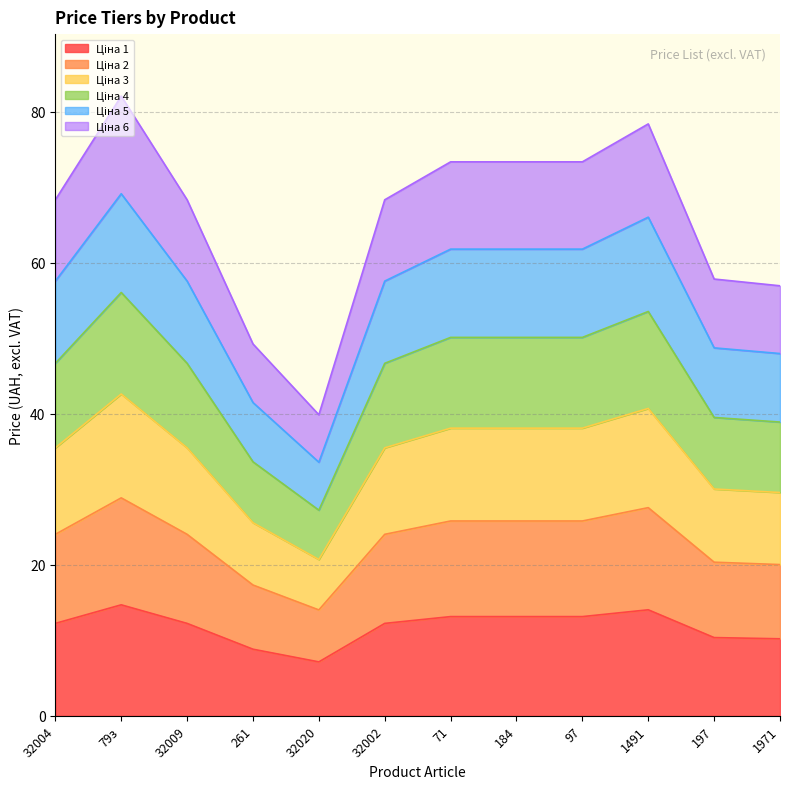

What is the spread (max minus min) of values at 261?

40.4